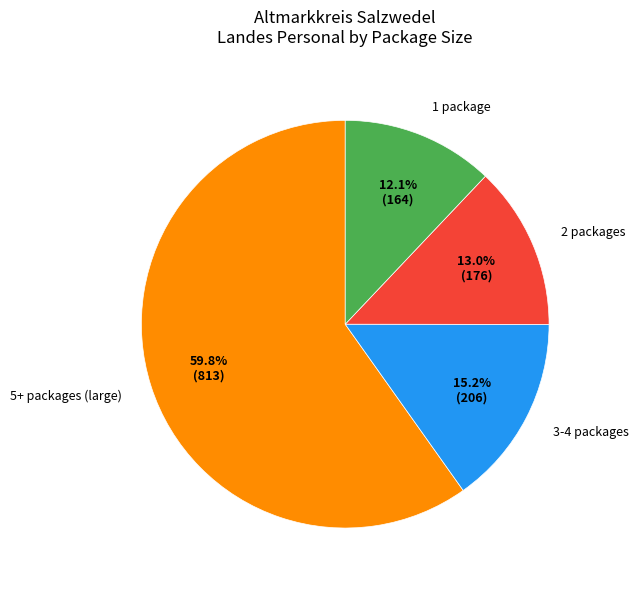

Does 3-4 packages represent more than half of the total?

No